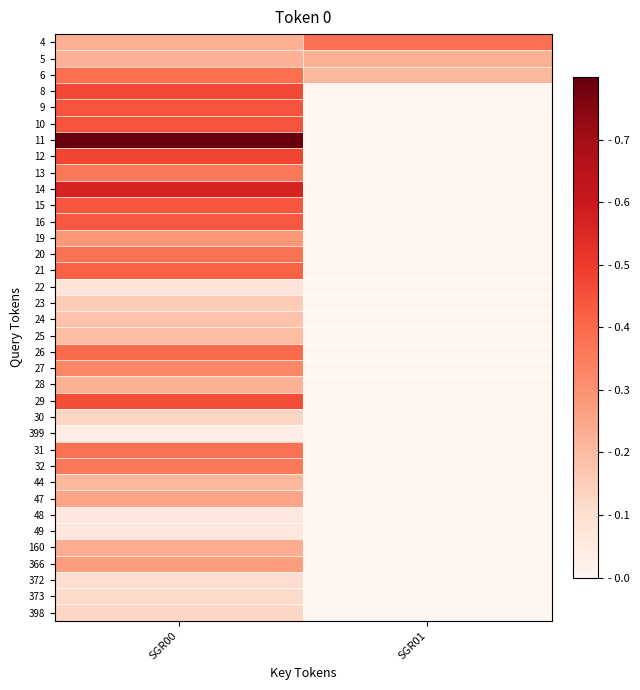

Reading right to left, list all the values displayed in this chart.

4: SGR01=0.4	SGR00=0.2
5: SGR01=0.2	SGR00=0.2
6: SGR01=0.2	SGR00=0.4
8: SGR01=0.0	SGR00=0.5
9: SGR01=0.0	SGR00=0.4
10: SGR01=0.0	SGR00=0.4
11: SGR01=0.0	SGR00=1.0
12: SGR01=0.0	SGR00=0.5
13: SGR01=0.0	SGR00=0.4
14: SGR01=0.0	SGR00=0.6
15: SGR01=0.0	SGR00=0.4
16: SGR01=0.0	SGR00=0.4
19: SGR01=0.0	SGR00=0.3
20: SGR01=0.0	SGR00=0.4
21: SGR01=0.0	SGR00=0.4
22: SGR01=0.0	SGR00=0.1
23: SGR01=0.0	SGR00=0.2
24: SGR01=0.0	SGR00=0.2
25: SGR01=0.0	SGR00=0.2
26: SGR01=0.0	SGR00=0.4
27: SGR01=0.0	SGR00=0.3
28: SGR01=0.0	SGR00=0.2
29: SGR01=0.0	SGR00=0.5
30: SGR01=0.0	SGR00=0.1
399: SGR01=0.0	SGR00=0.0
31: SGR01=0.0	SGR00=0.4
32: SGR01=0.0	SGR00=0.4
44: SGR01=0.0	SGR00=0.2
47: SGR01=0.0	SGR00=0.3
48: SGR01=0.0	SGR00=0.1
49: SGR01=0.0	SGR00=0.1
160: SGR01=0.0	SGR00=0.2
366: SGR01=0.0	SGR00=0.3
372: SGR01=0.0	SGR00=0.1
373: SGR01=0.0	SGR00=0.1
398: SGR01=0.0	SGR00=0.1